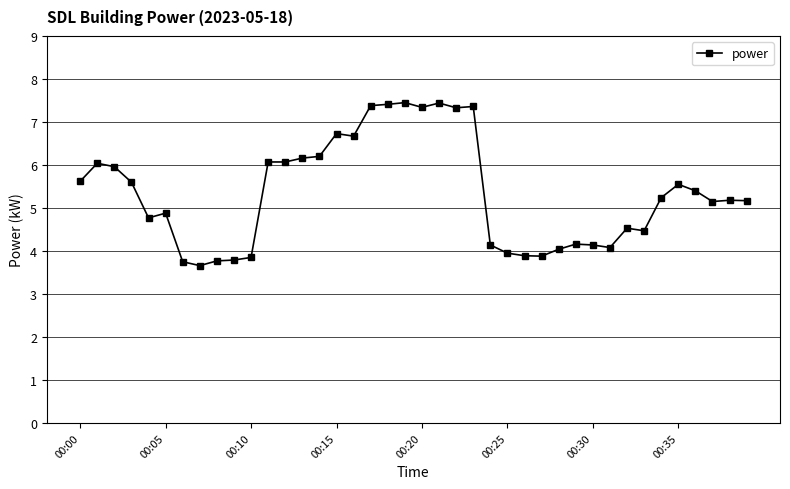

What is the smallest value displayed?

3.7